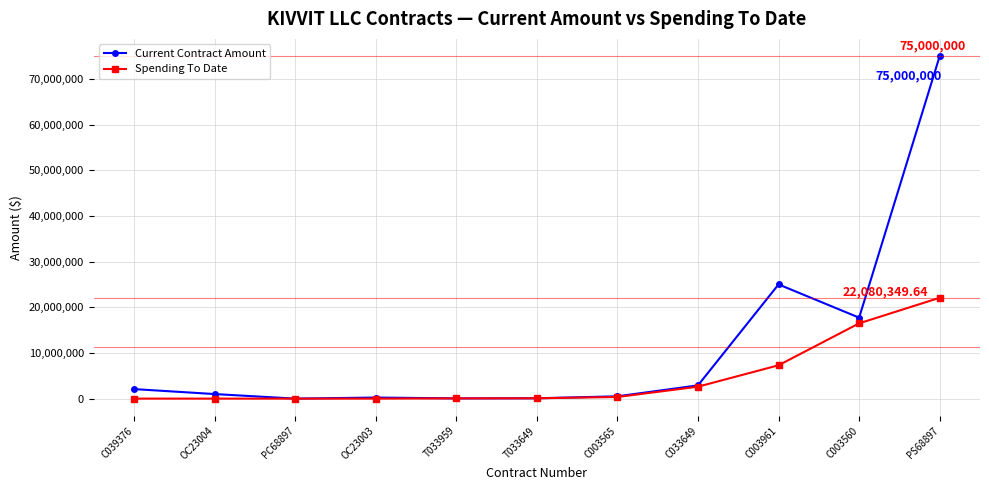

Which category has the highest value in the Current Contract Amount series?

PS68897